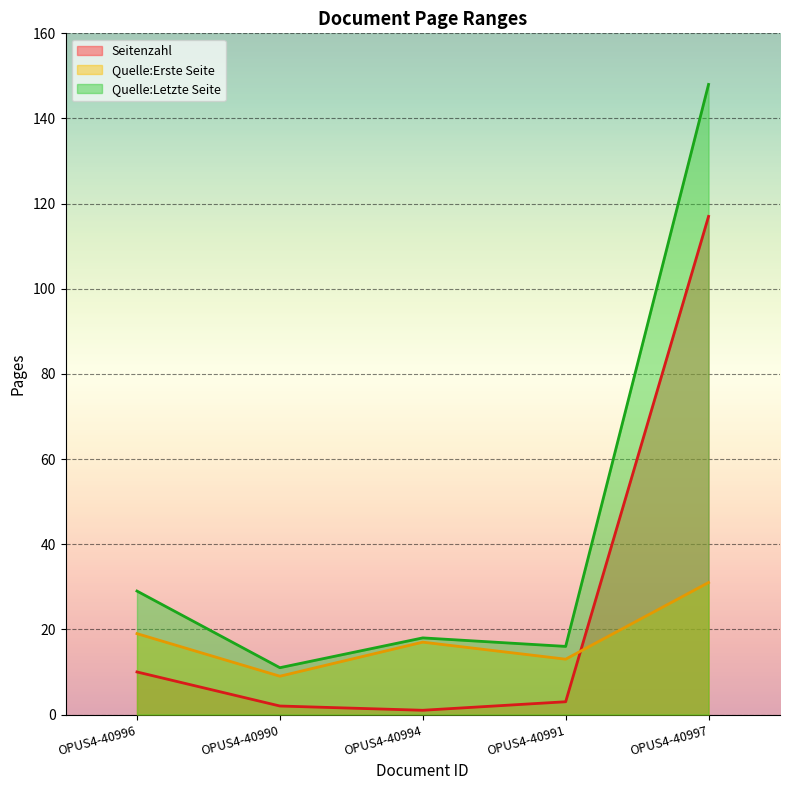

What is the total value across all series at OPUS4-40991?

32